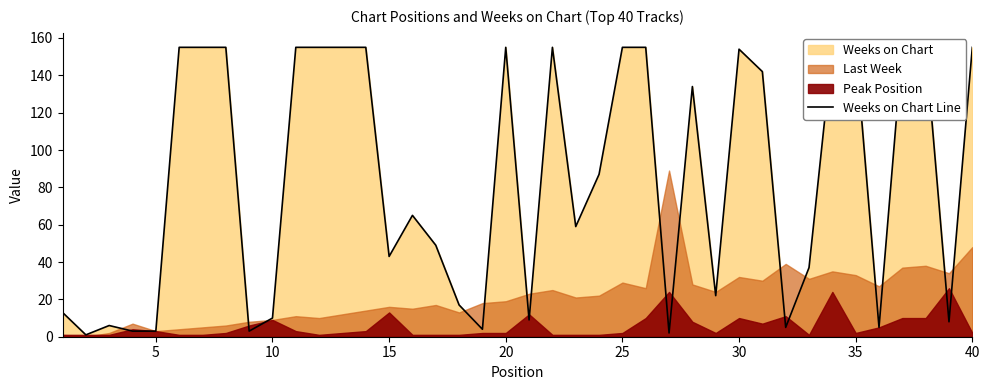

What is the approximate value at 30, to the nearest 50?

150